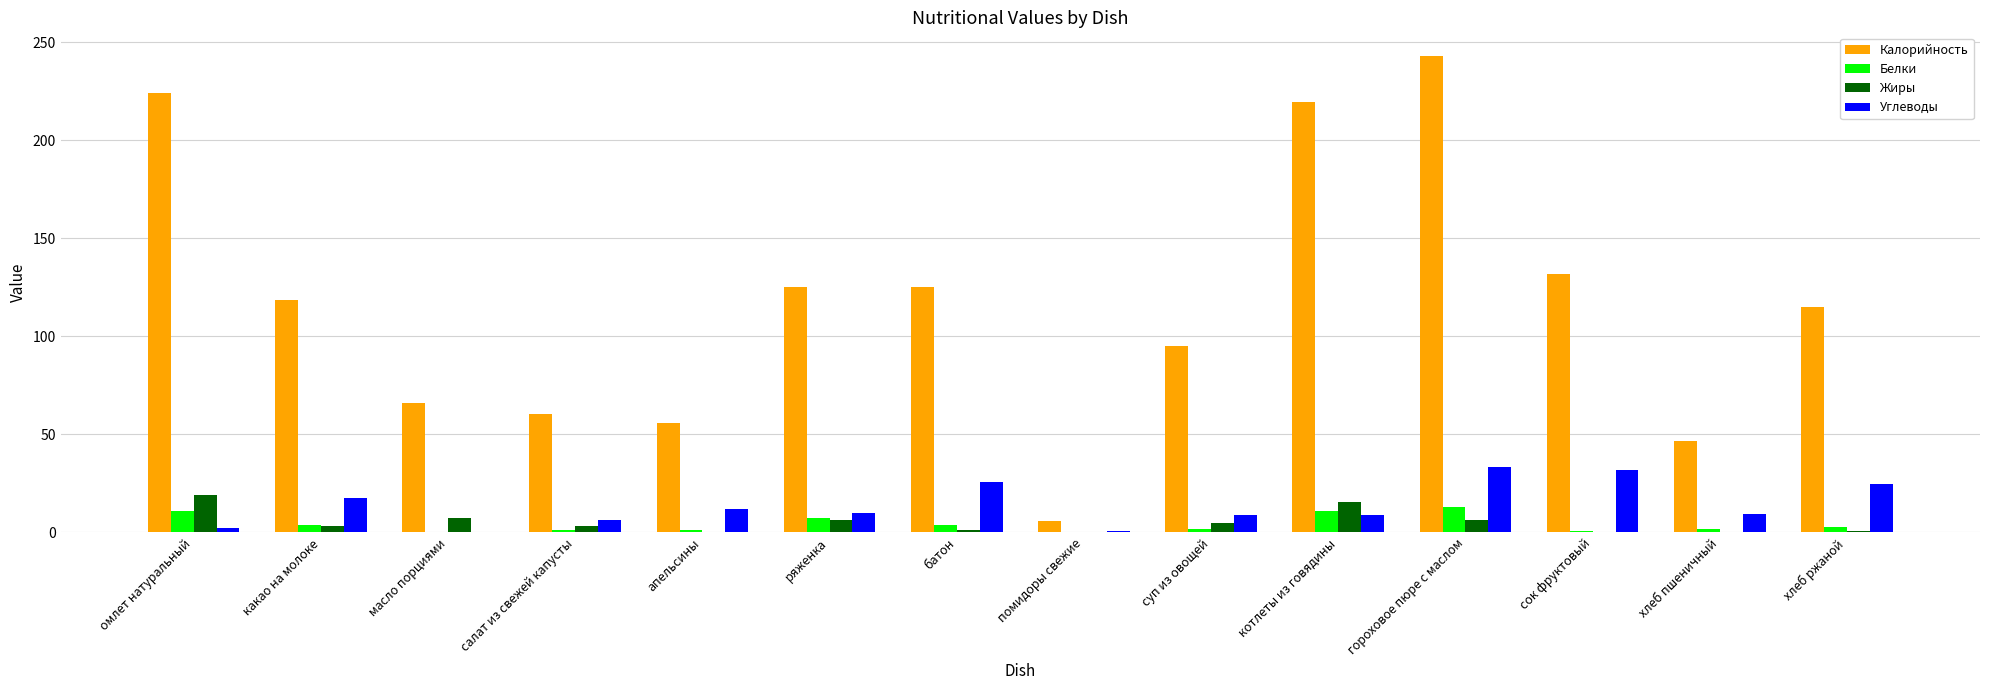

The value of Калорийность at батон is 125.0. True or false?

True